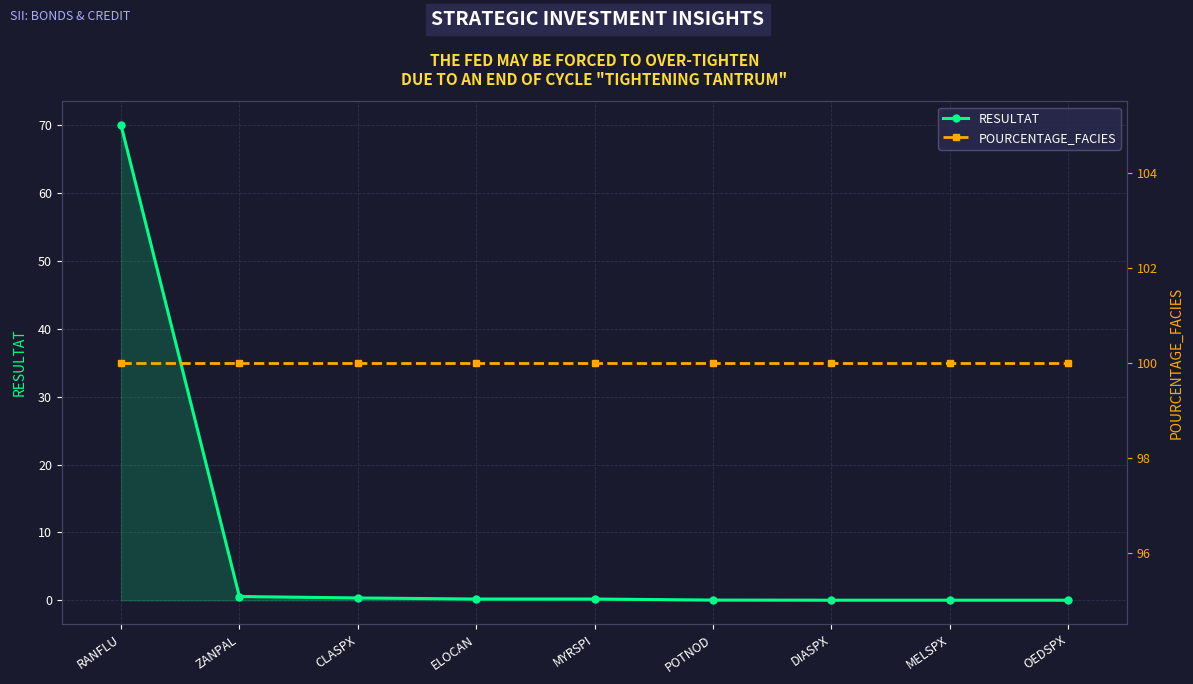

What is the maximum value for RESULTAT?

70.0